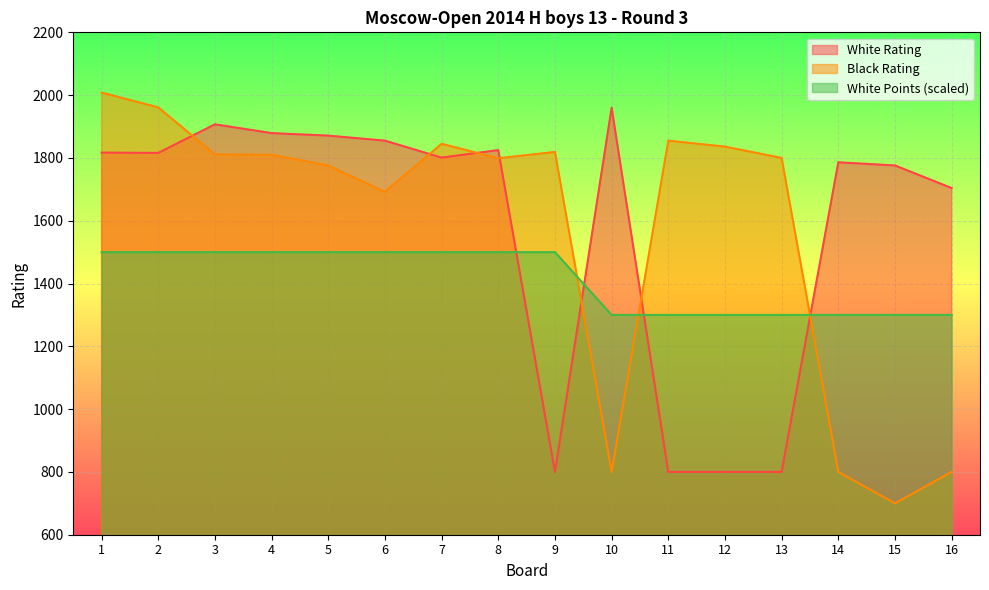

What is the difference between the White Rating values at 3 and 4?

28